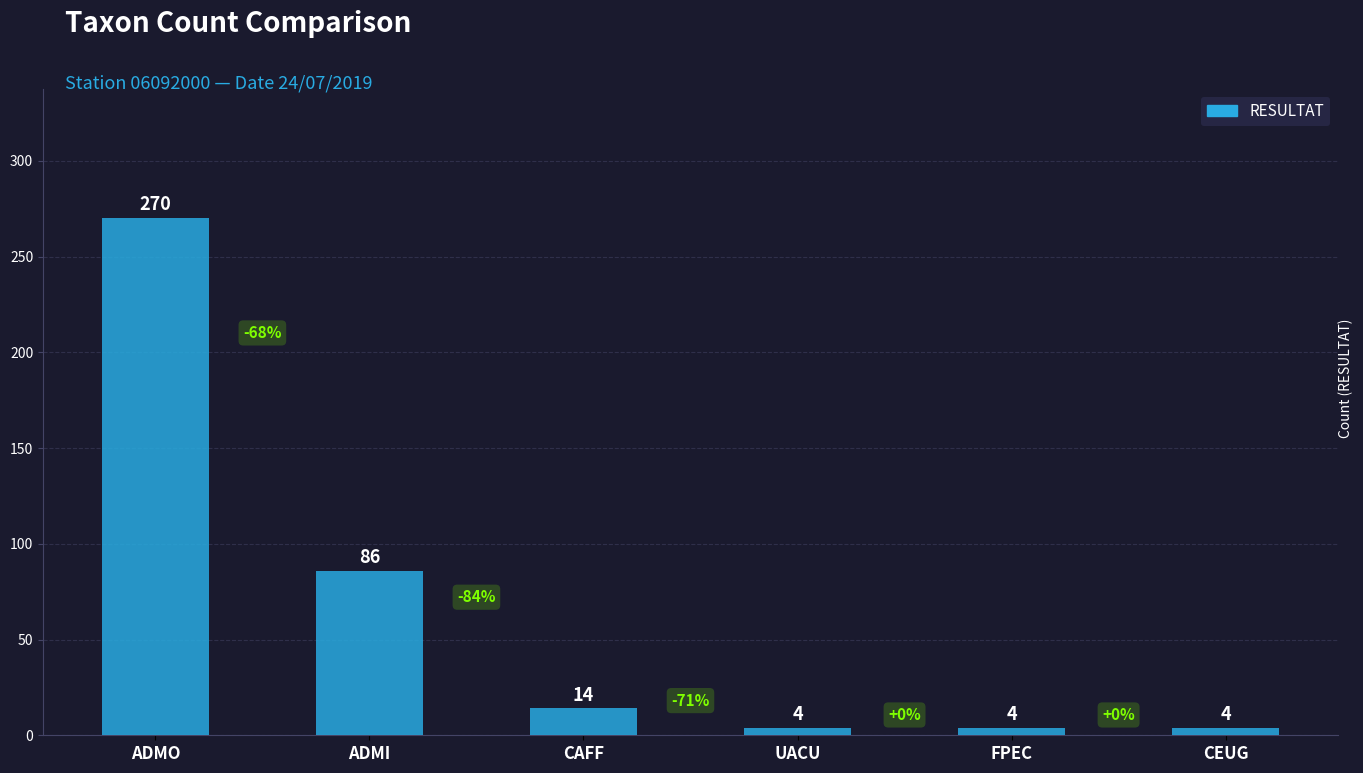

The value at ADMO is 484. True or false?

False